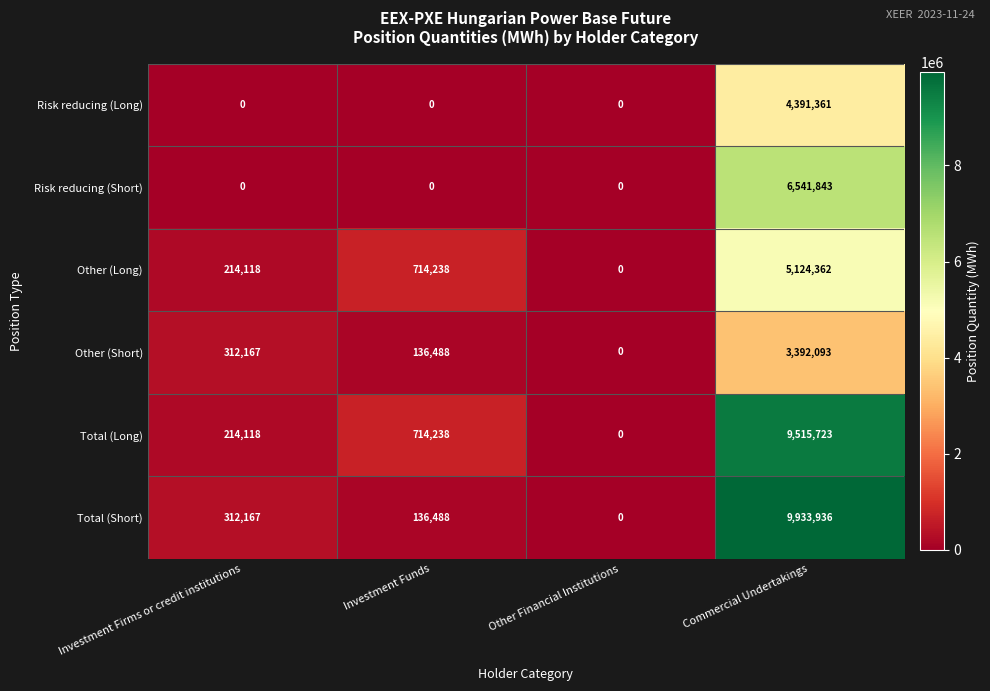

Which series has the widest spread of values?

Total (Short)